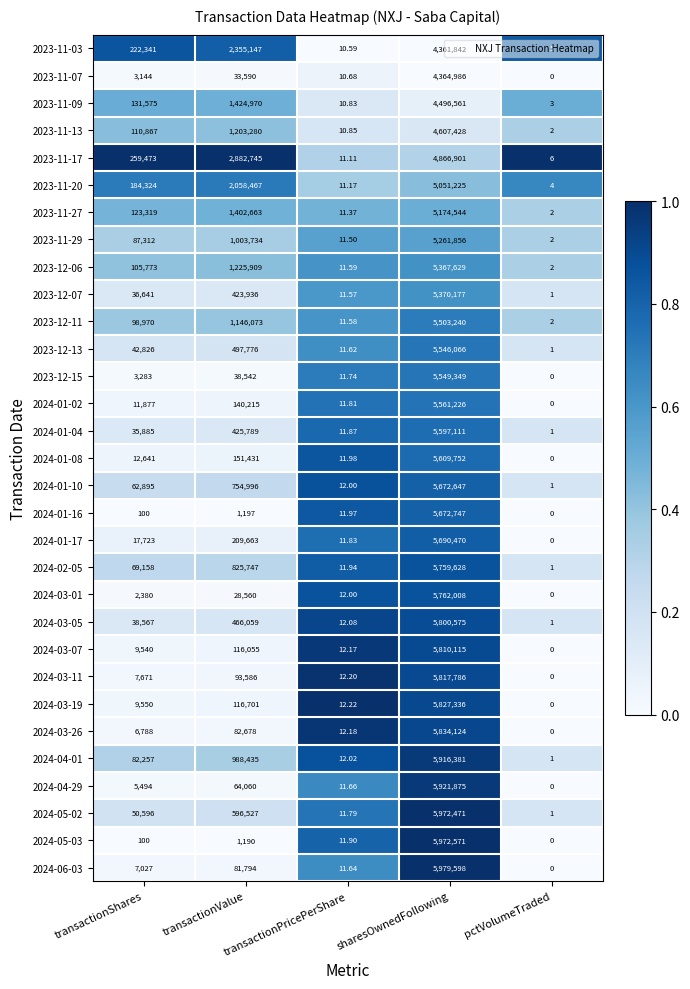

Rank the categories by 2023-11-29 value from lowest to highest.

pctVolumeTraded, transactionPricePerShare, transactionShares, transactionValue, sharesOwnedFollowing